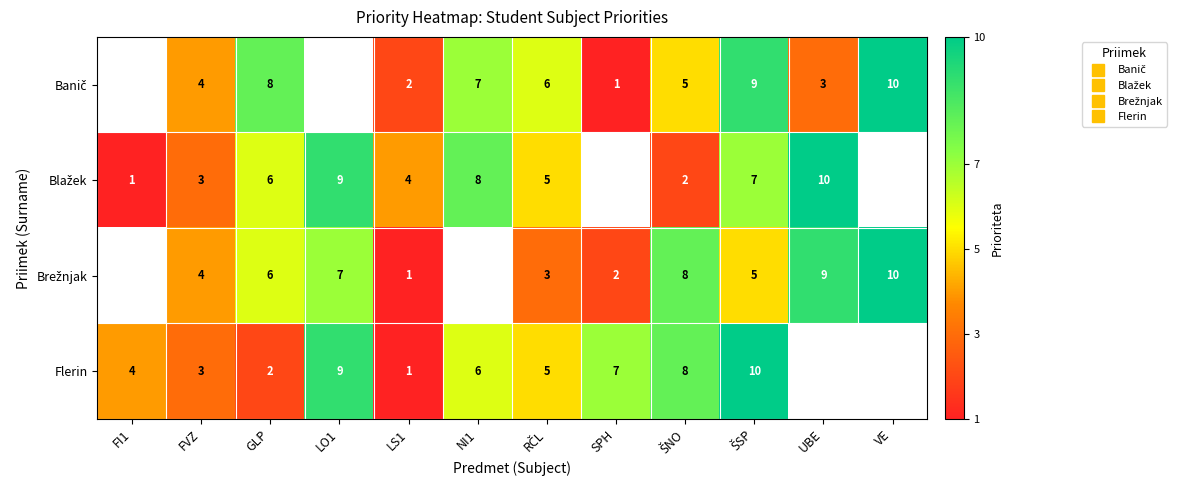

Rank the series by their maximum value, from highest to lowest.

Banič, Blažek, Brežnjak, Flerin